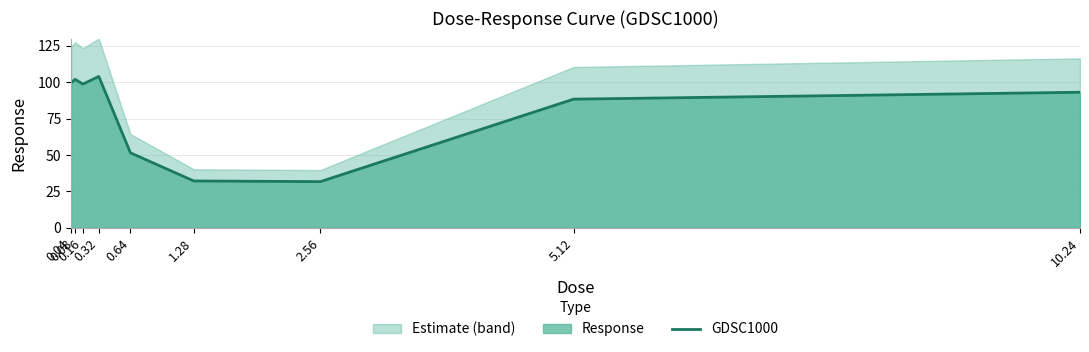

Approximately how many times larger is the value at 0.04 compared to 0.08?

1.0